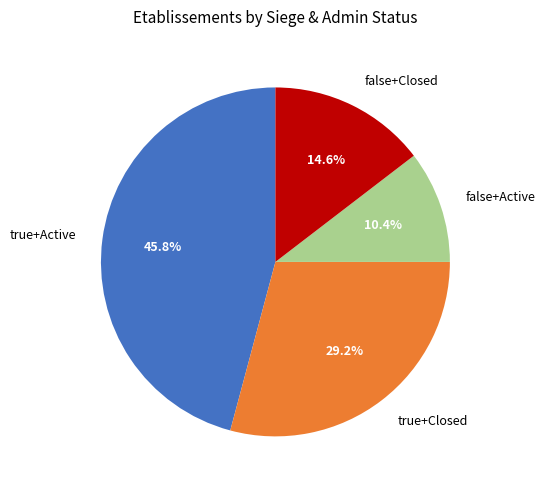

Rank the categories by value from highest to lowest.

true+Active, true+Closed, false+Closed, false+Active